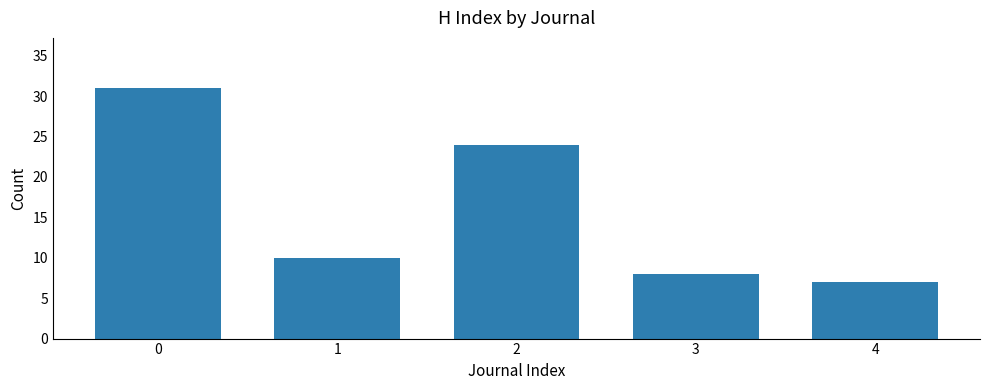

What is the minimum value shown in the chart?

7